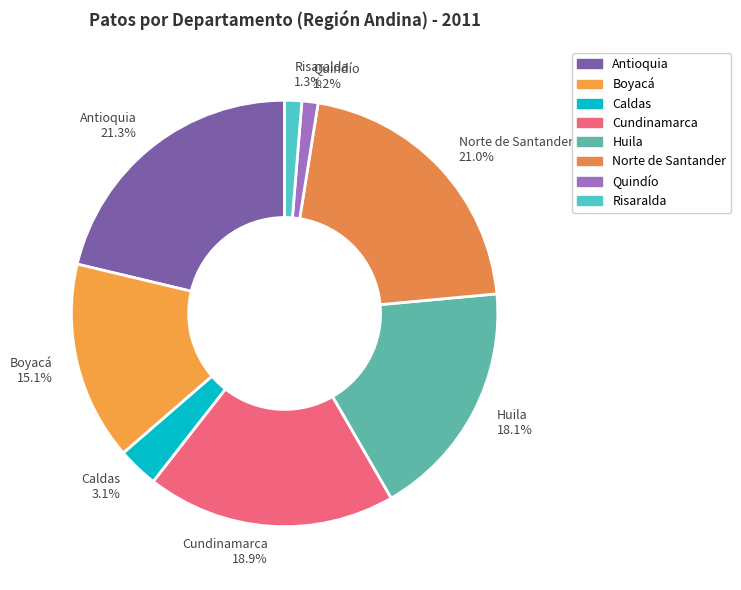

How much of the chart is everything except Boyacá?

84.9%